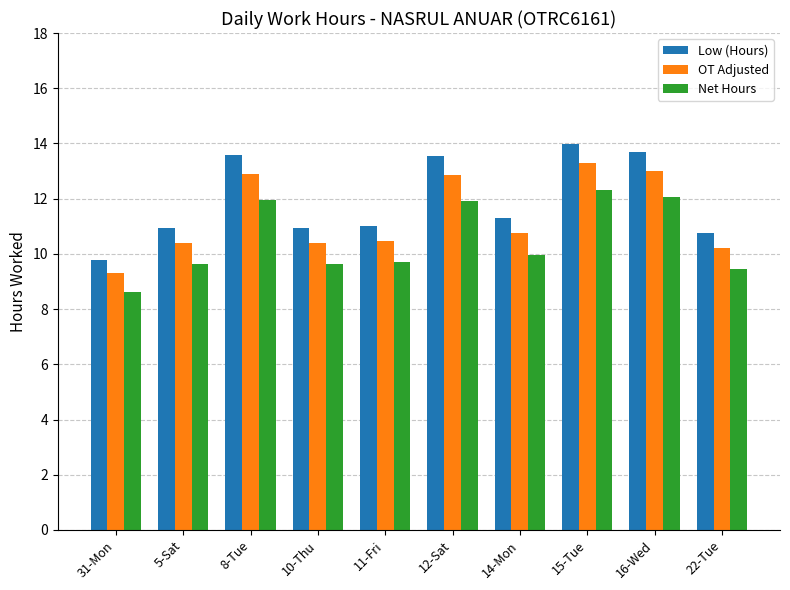

How many distinct data groups are displayed?

3